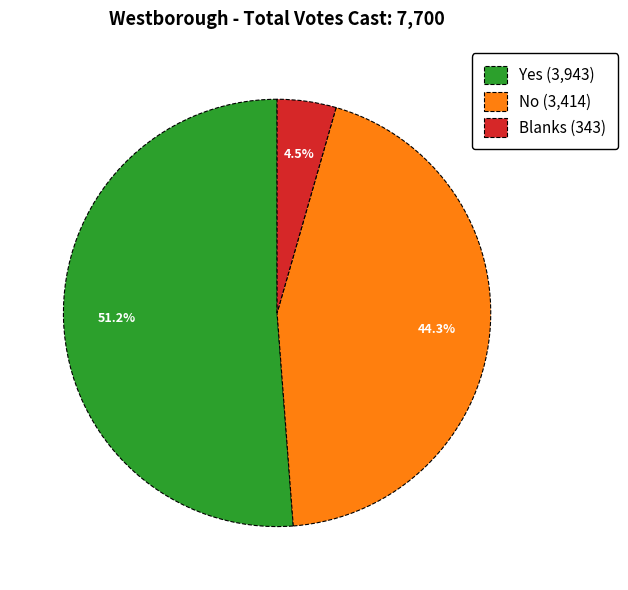

What is the total percentage of Blanks and No?

48.8%